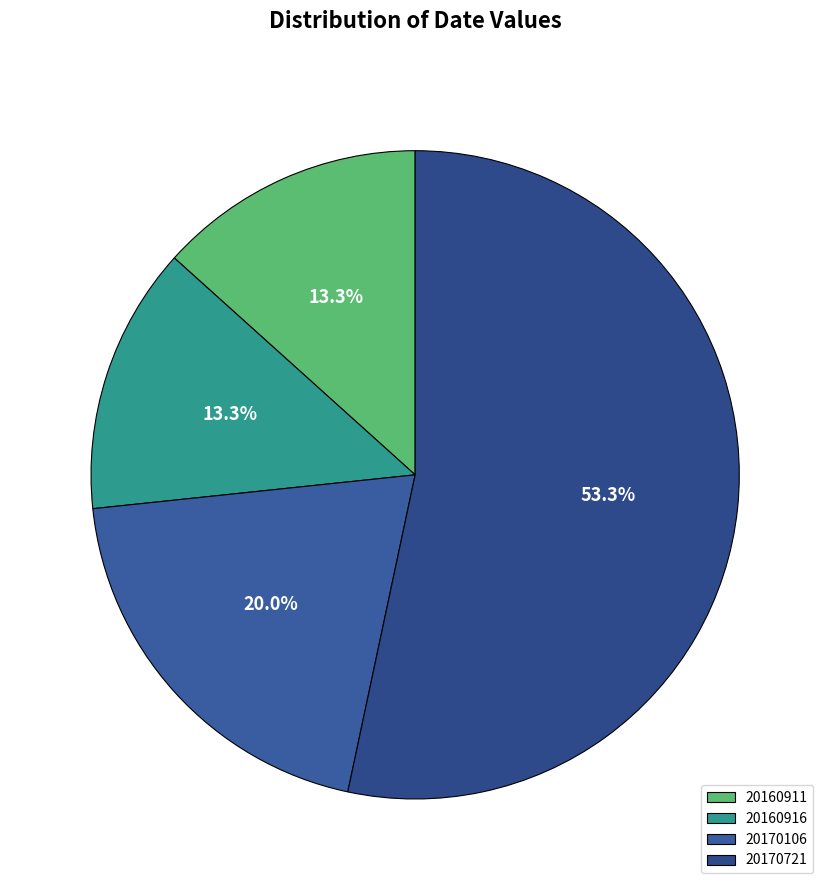

Which category accounts for the majority?

20170721